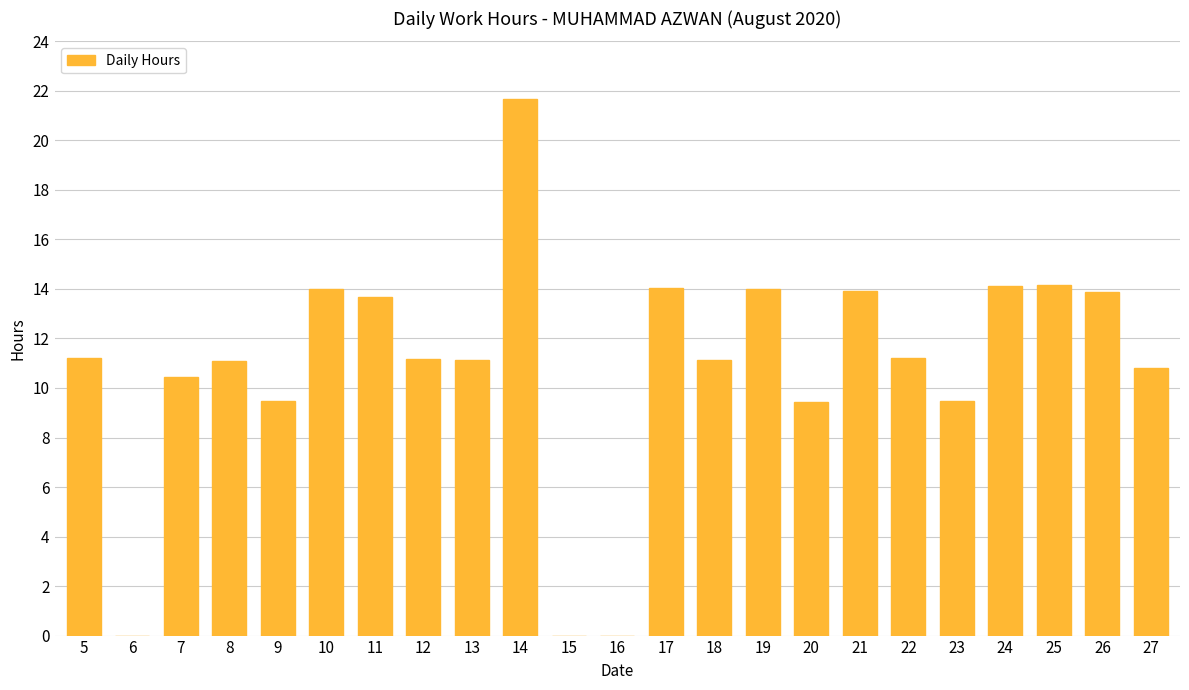

What is the sum of the values at 6 and 27?

10.8